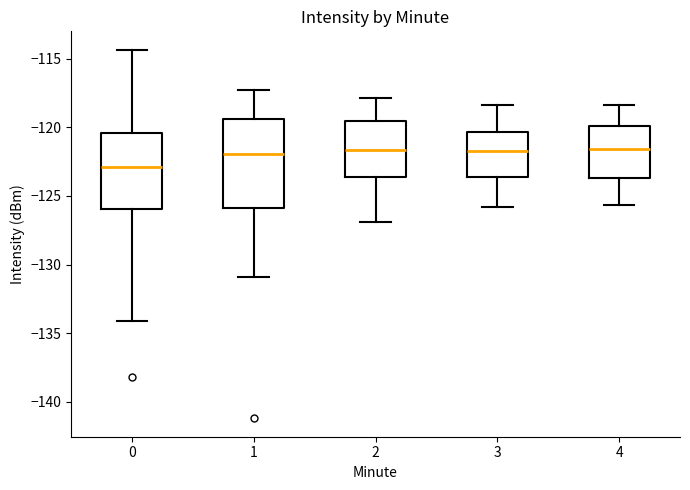

Comparing the boxes themselves (not the whiskers), which one is the tallest?

1